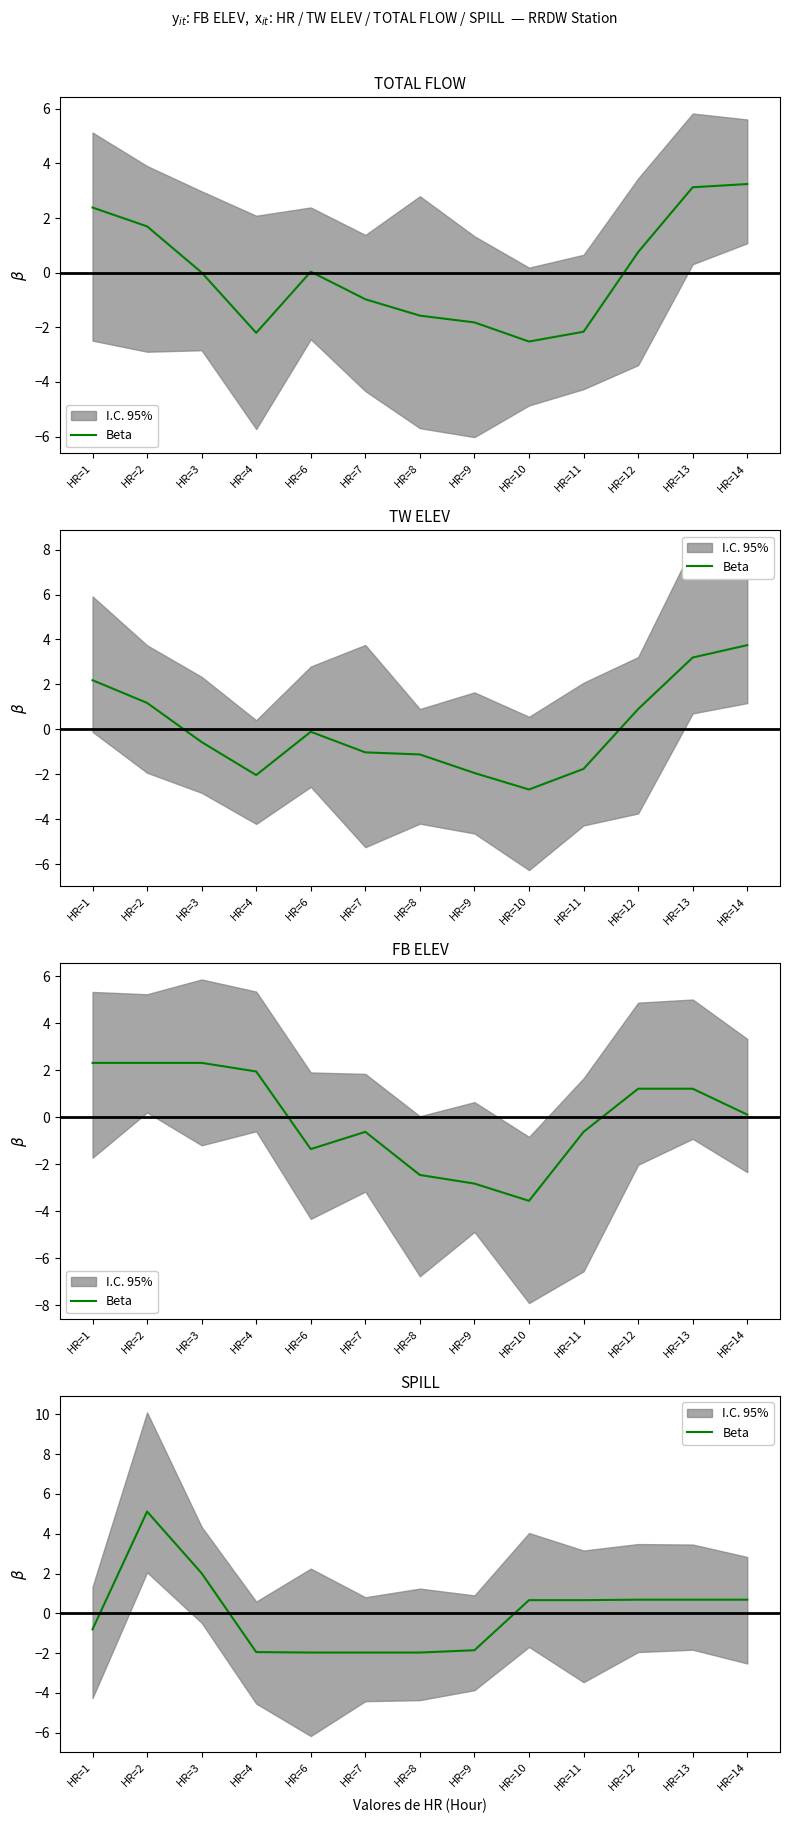

Which category has the lowest value across all series?

HR=6